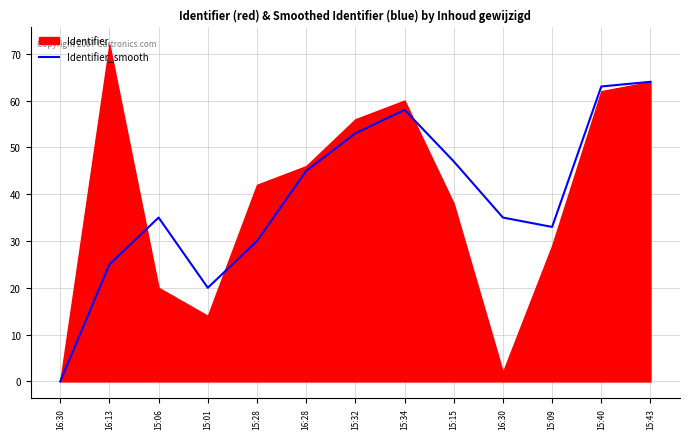

How many values are below 35?

5